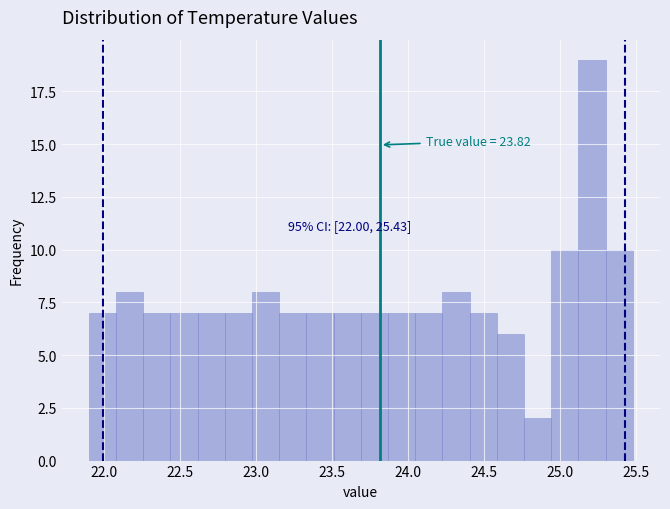

Around what value on the x-axis is the tallest bar? Give the approximate position of its centre, as read against the axis.

25.20